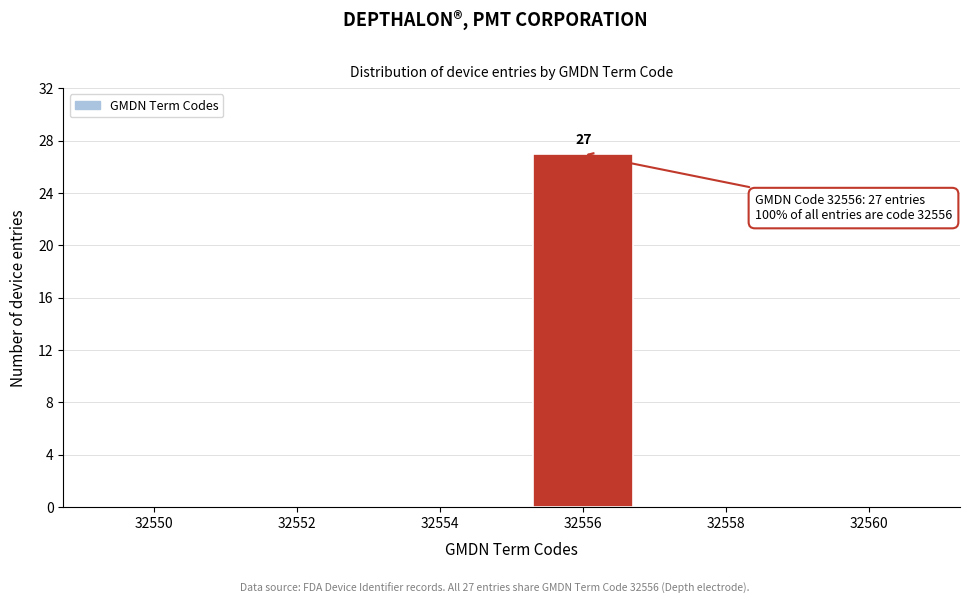

Reading right to left, what are all the values shown in this chart?

32560=0	32558=0	32556=27	32554=0	32552=0	32550=0